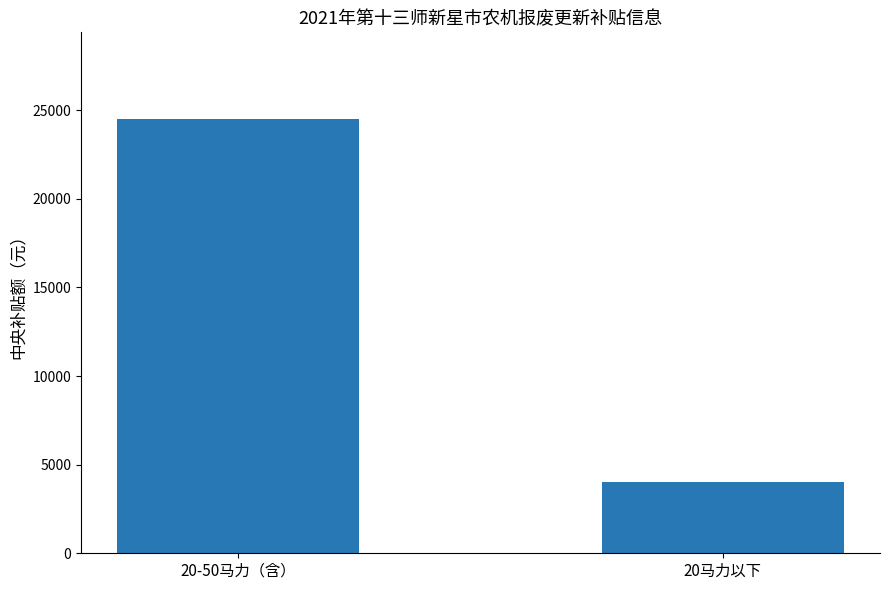

What is the difference between the maximum and minimum values?

20500